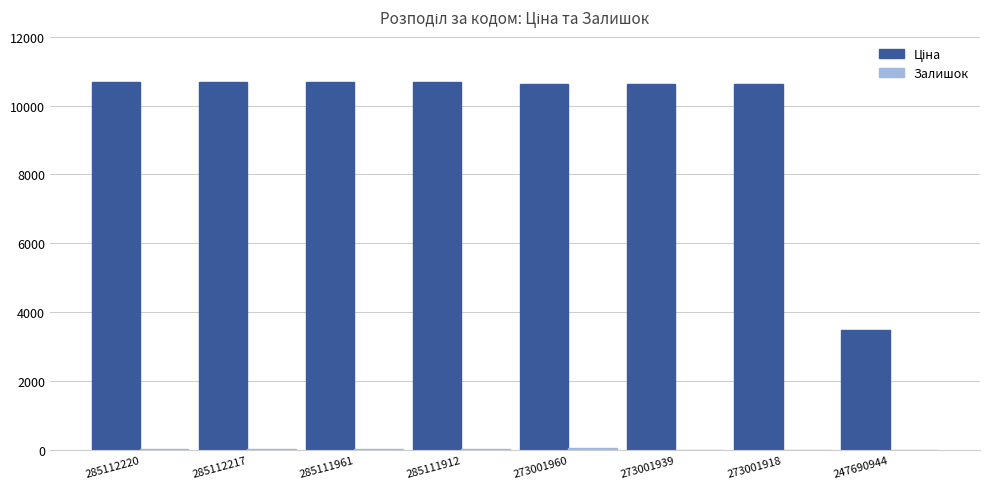

At which label is Залишок closest to 23?

285112220